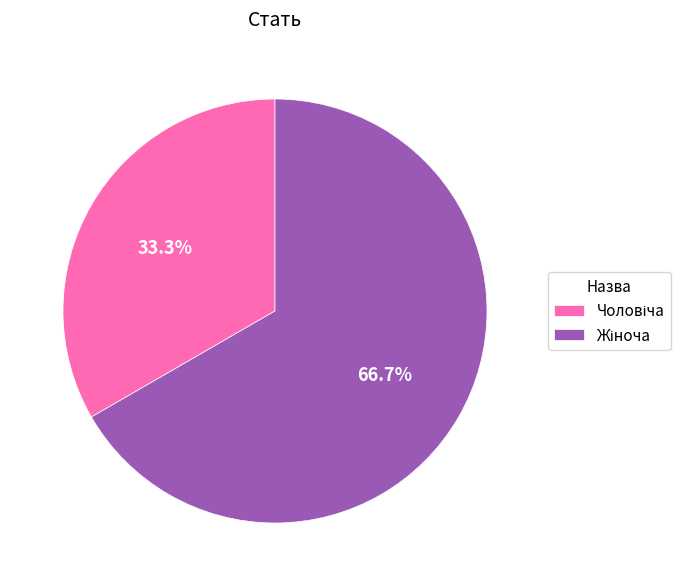

Does any single category account for the majority?

Yes